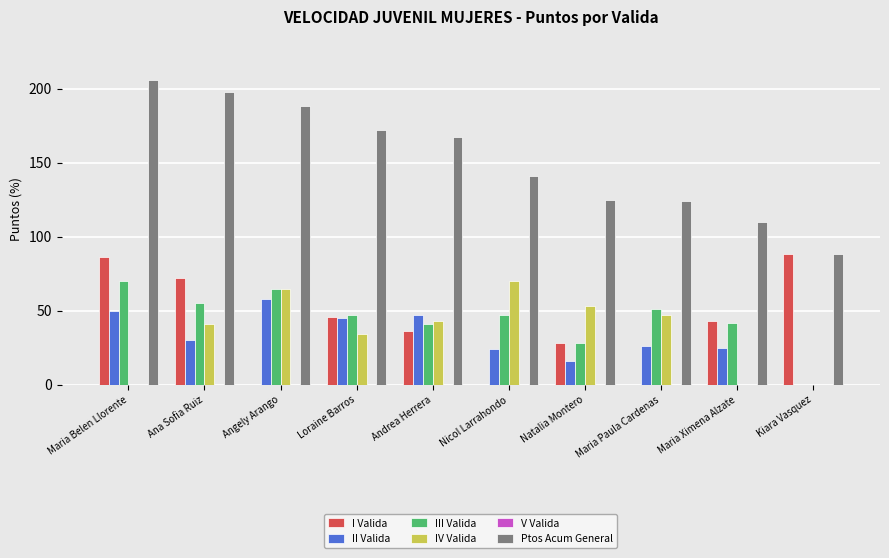

What is the sum of the II Valida values at Angely Arango and Maria Paula Cardenas?

84